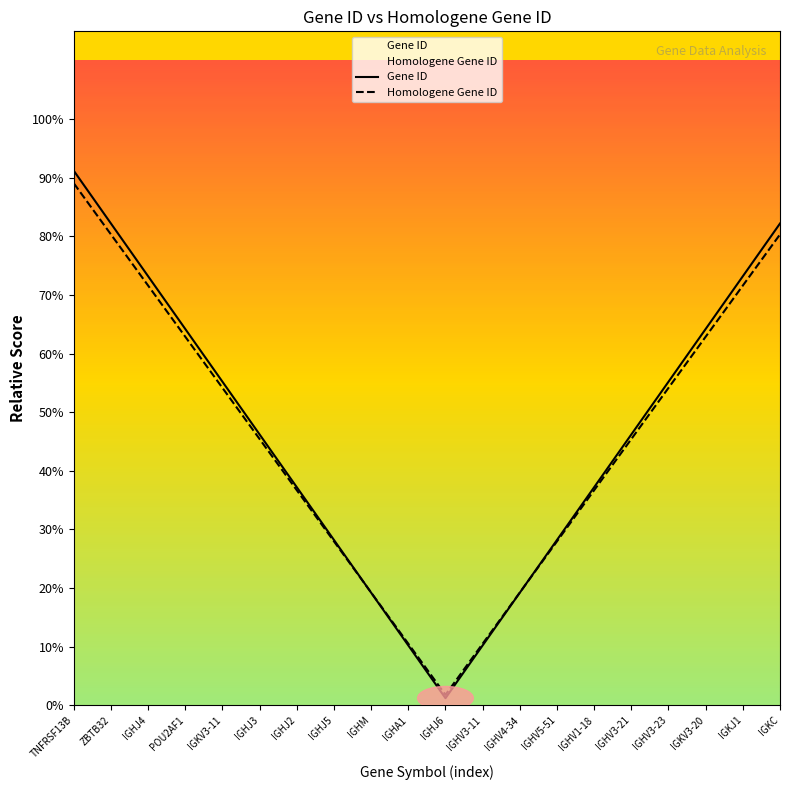

Does the chart display data point markers on the line(s)?

No